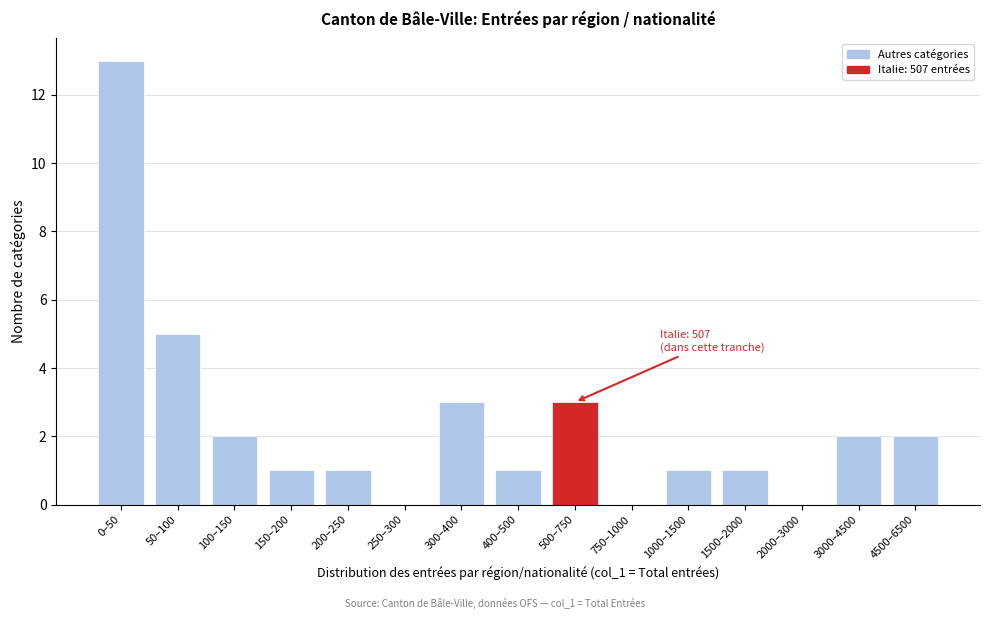

Reading left to right, transcribe all the data shown in this chart.

0–50=13	50–100=5	100–150=2	150–200=1	200–250=1	250–300=0	300–400=3	400–500=1	500–750=3	750–1000=0	1000–1500=1	1500–2000=1	2000–3000=0	3000–4500=2	4500–6500=2